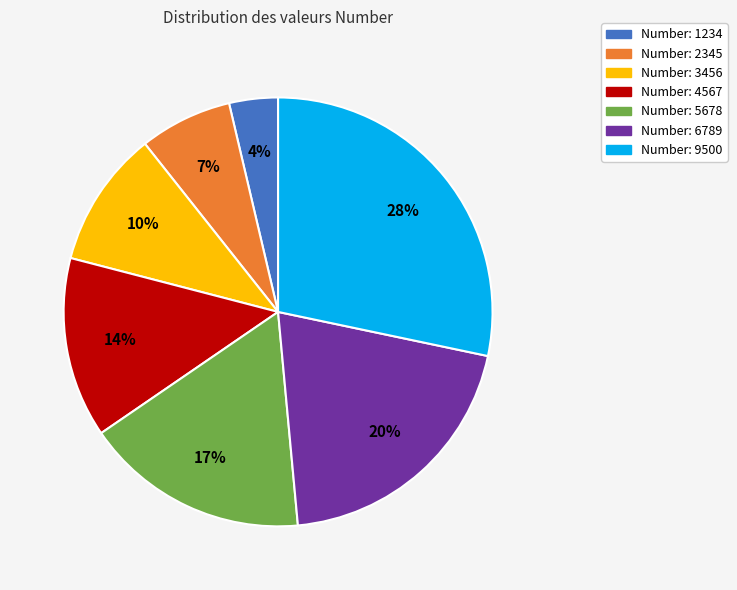

Is there a majority slice in this chart?

No